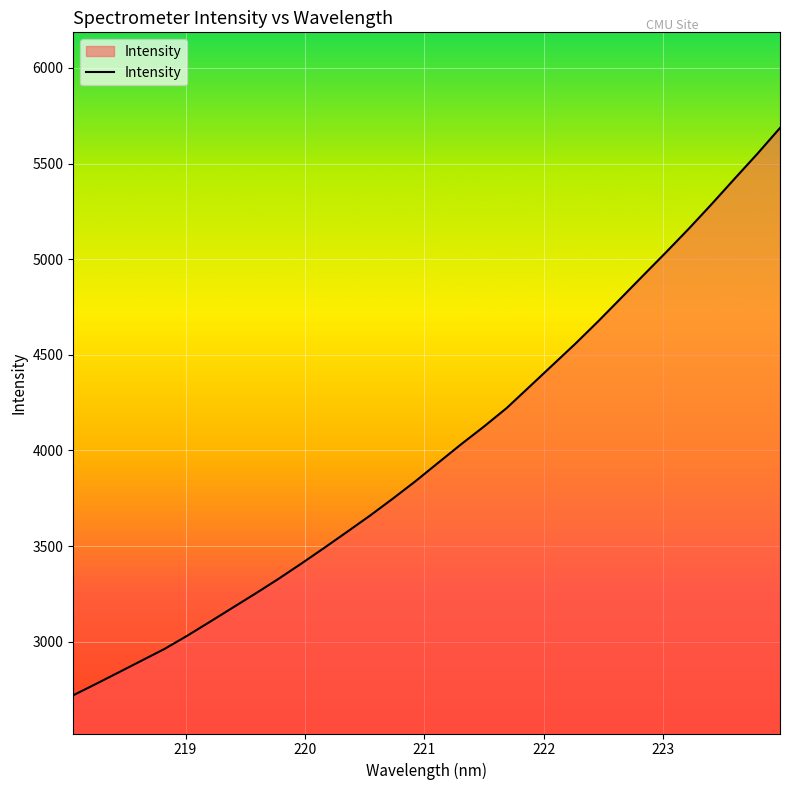

What is the smallest value displayed?

2719.8